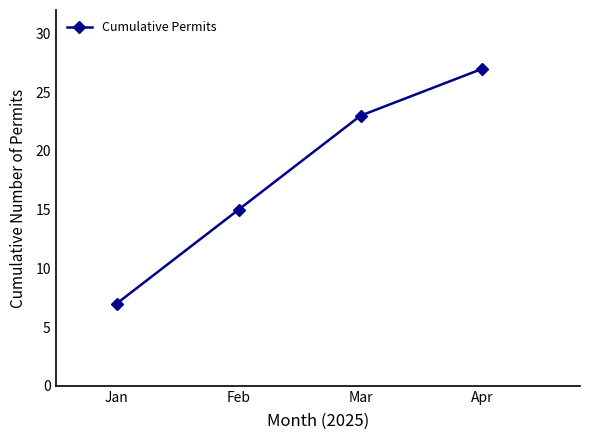

What is the value of the 2nd point from the left?

15